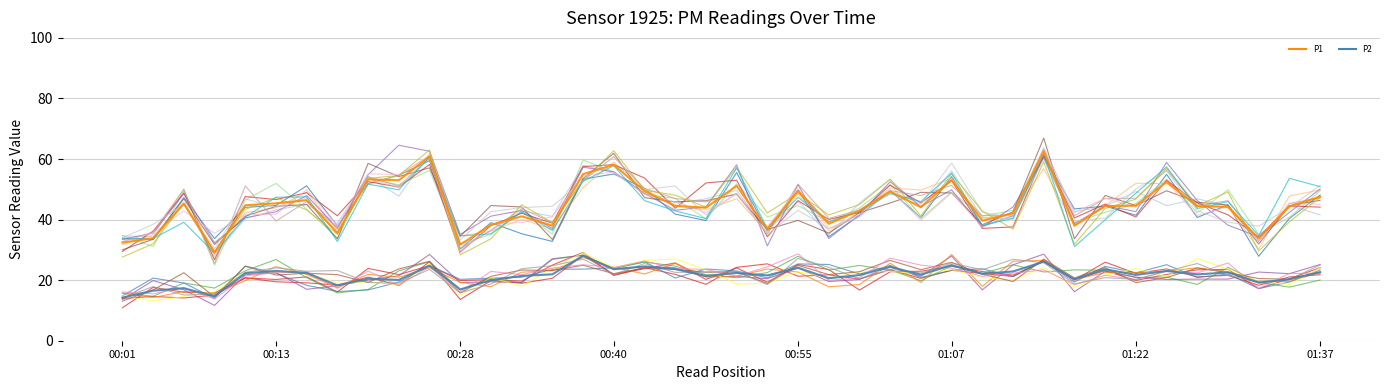

Is it true that P1 equals 36.9 at 21?

True